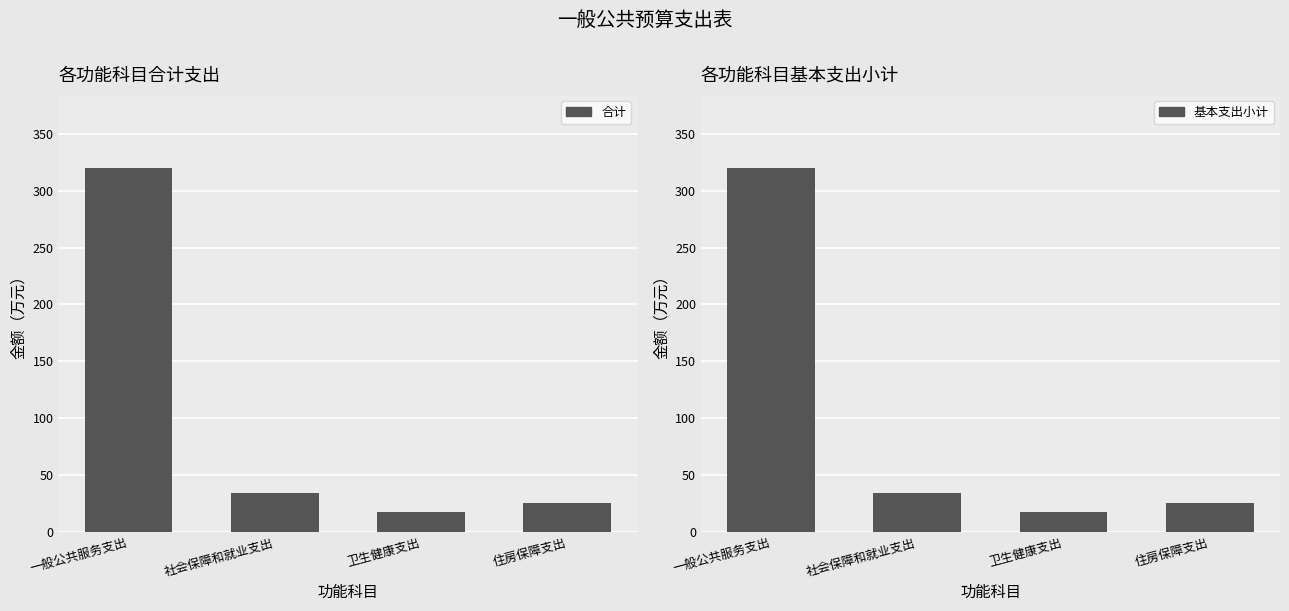

Reading right to left, extract all data points from this chart.

合计: 住房保障支出=25.6	卫生健康支出=17.2	社会保障和就业支出=34.1	一般公共服务支出=320.1
基本支出小计: 住房保障支出=25.6	卫生健康支出=17.2	社会保障和就业支出=34.1	一般公共服务支出=320.1